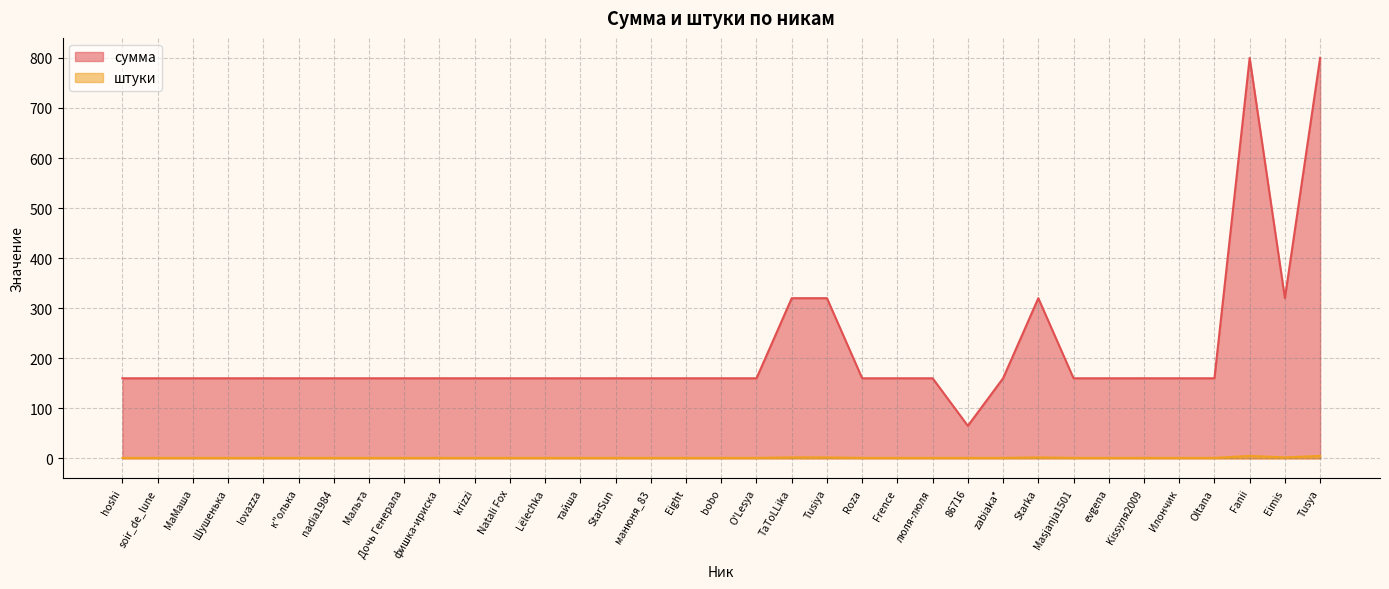

Count the number of categories in the chart.

35